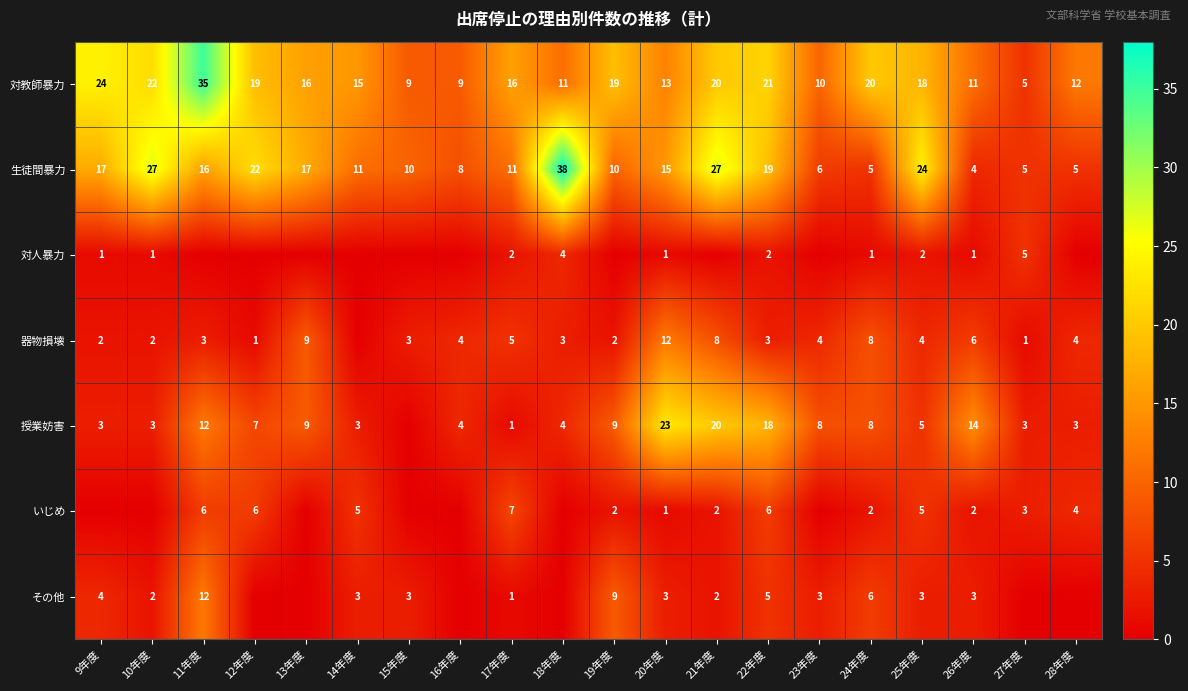

True or false: 授業妨害 has a value of 4 at 18年度.

True